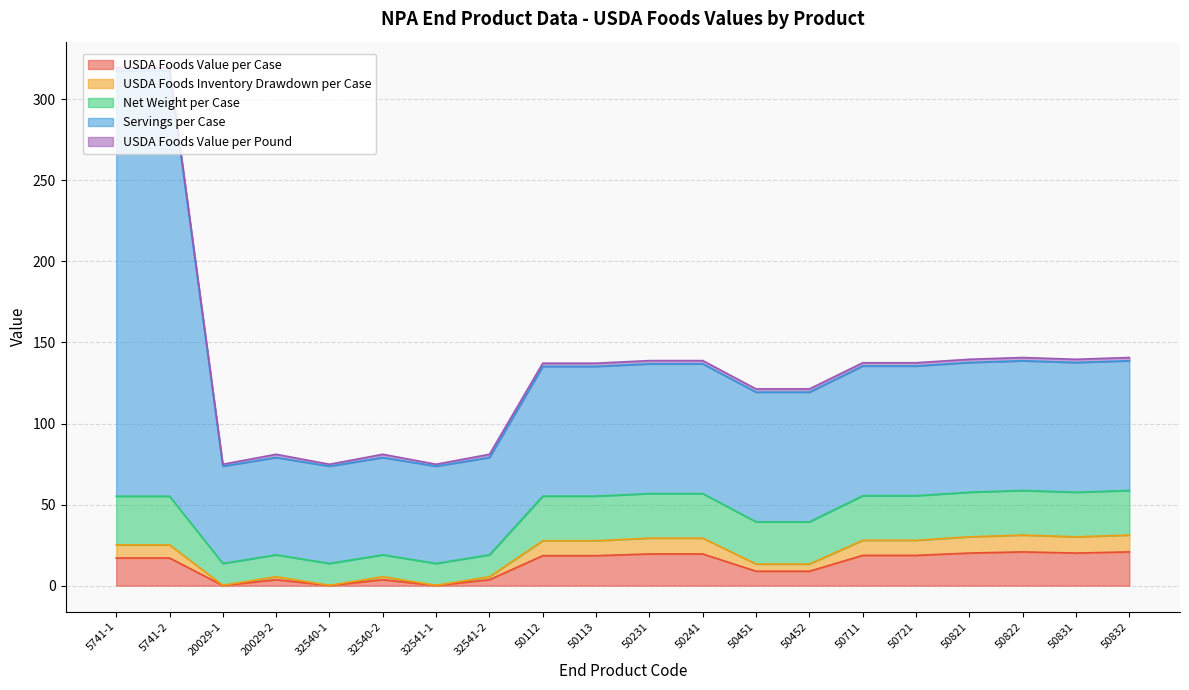

How many lines are shown in the chart?

5